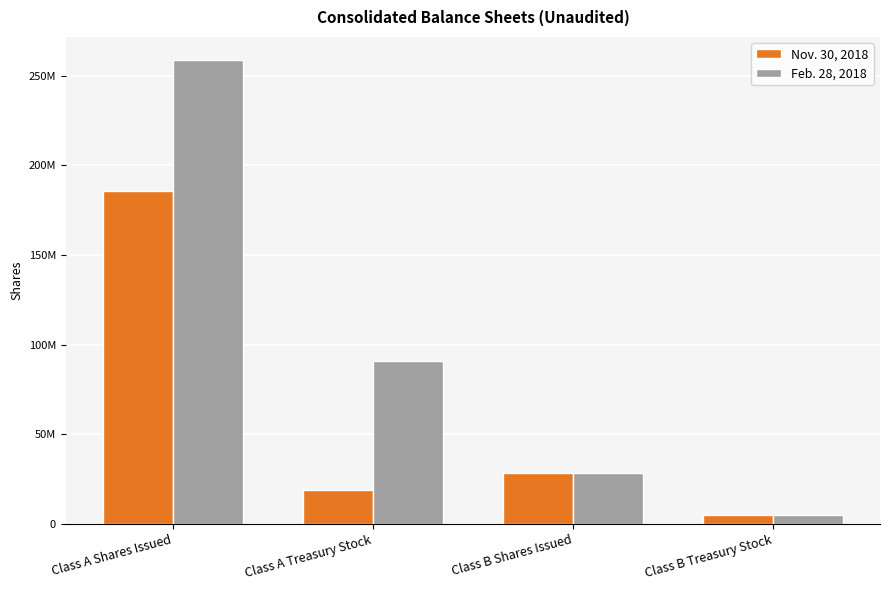

Which series has the largest range (max minus min)?

Feb. 28, 2018